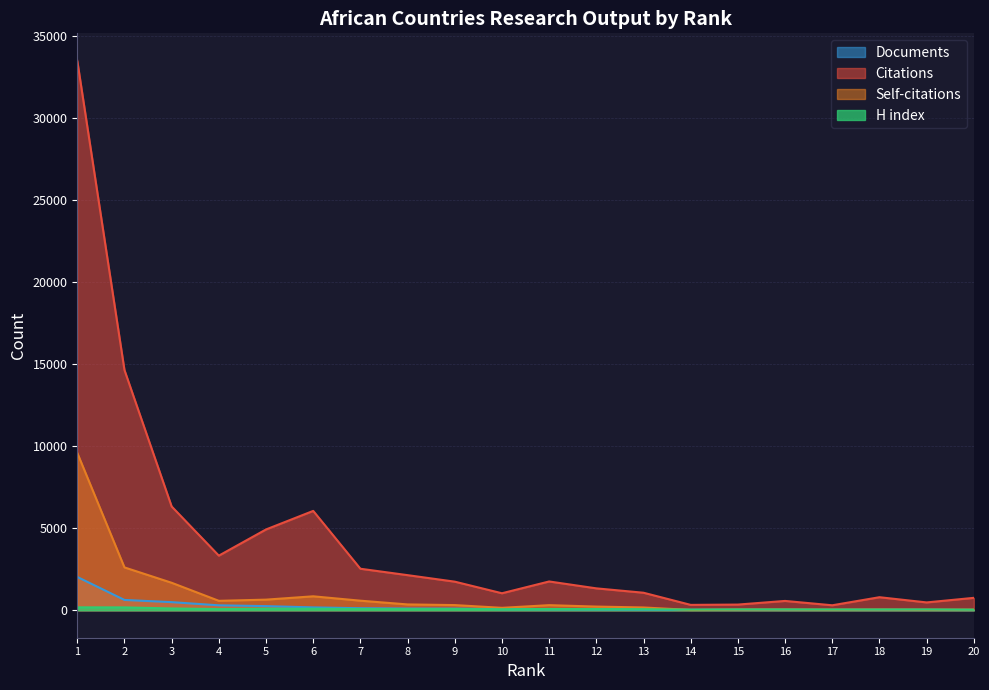

At how many categories does at least one series exceed 29522?

1